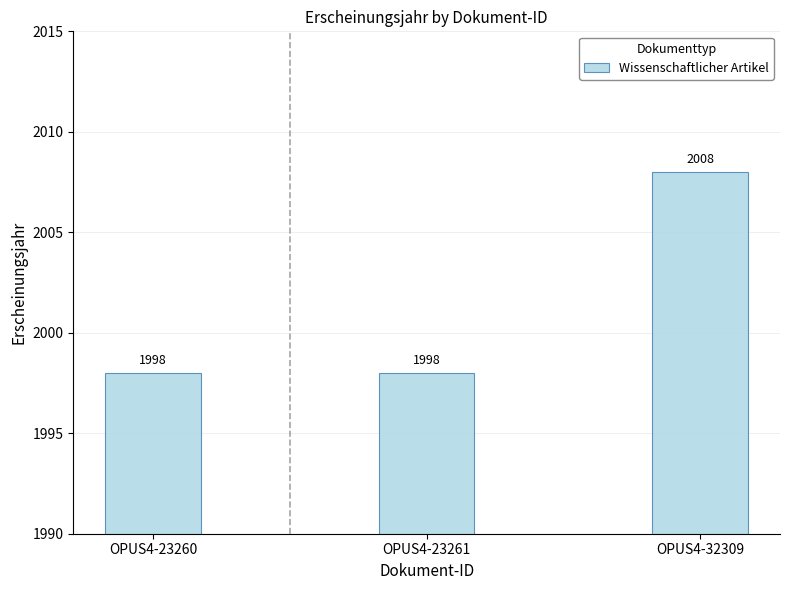

What is the value of the 2nd bar from the left?

1998